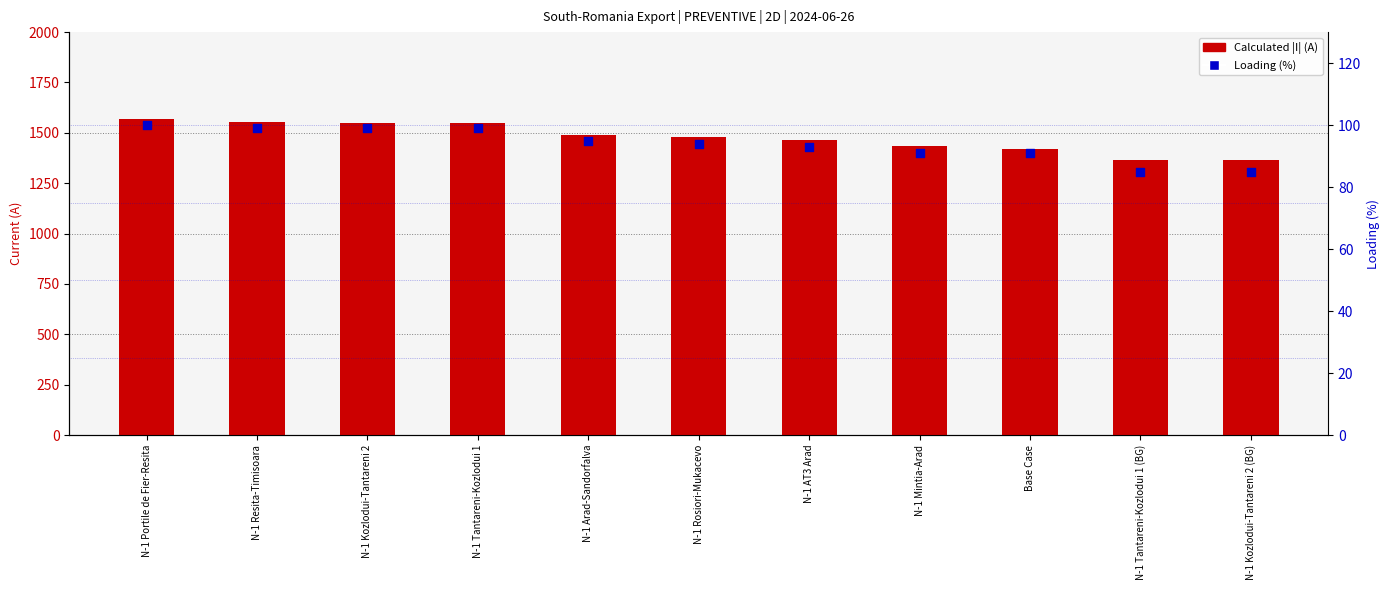

What are all the series names shown in the legend?

Calculated |I| (A), Loading (%)